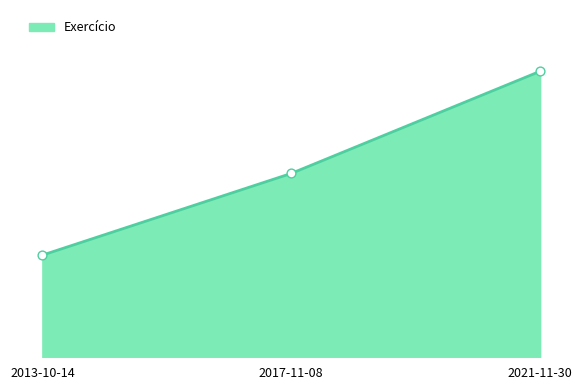

Which has a higher value, 2017-11-08 or 2021-11-30?

2021-11-30